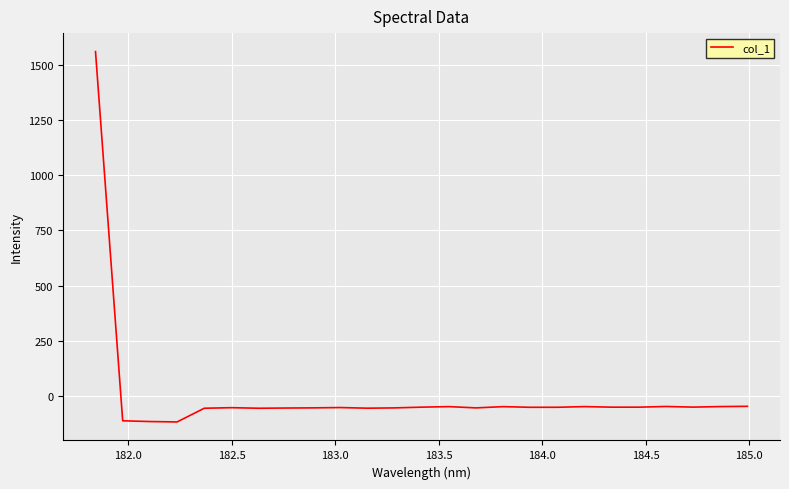

What is the minimum value shown in the chart?

-118.6